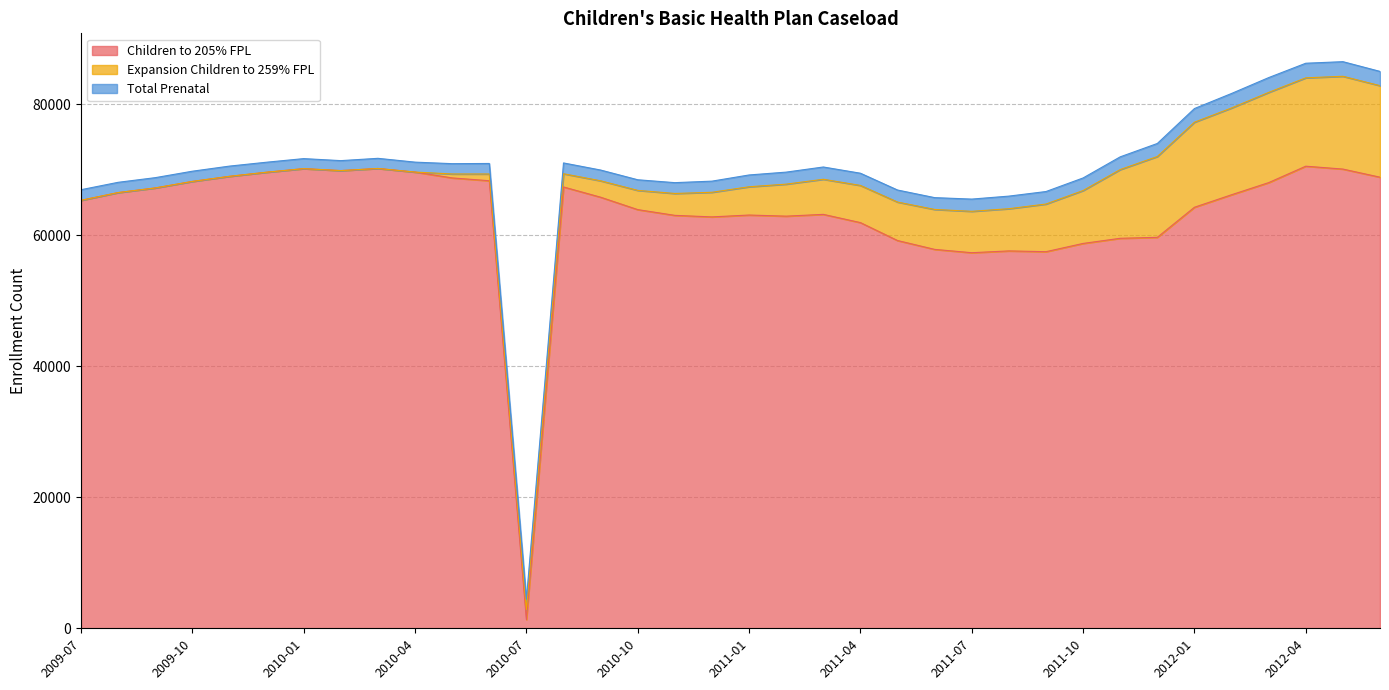

How many interior local valleys does the Expansion Children to 259% FPL series have?

1